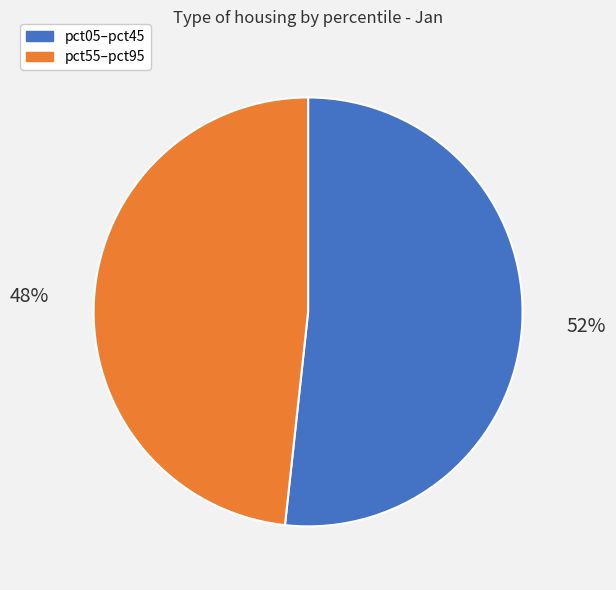

To the nearest percent, what is the average slice percentage?

50%